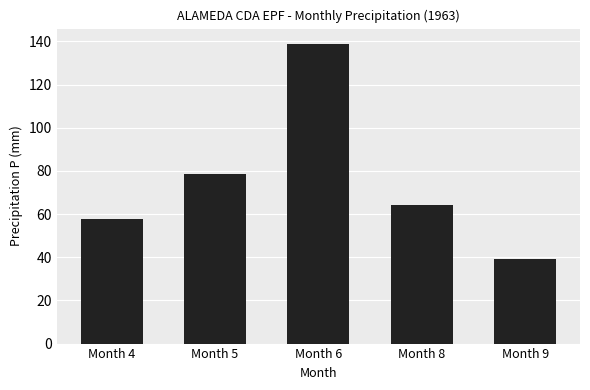

The chart shows a value of 57.9 at Month 4. True or false?

True